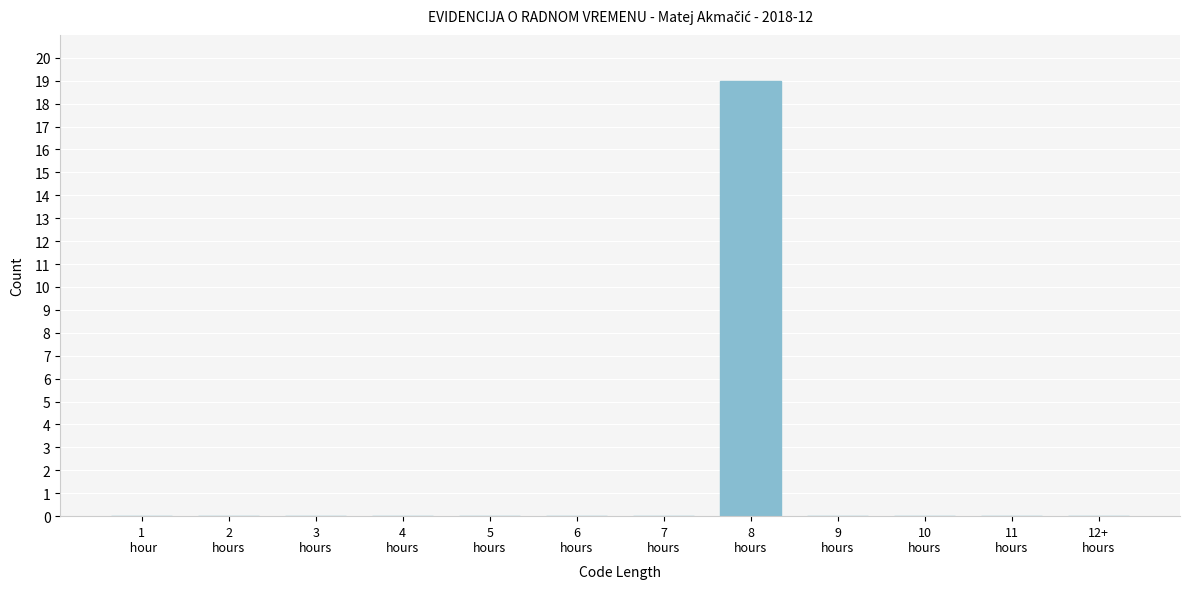

What is the sum of all values?

19